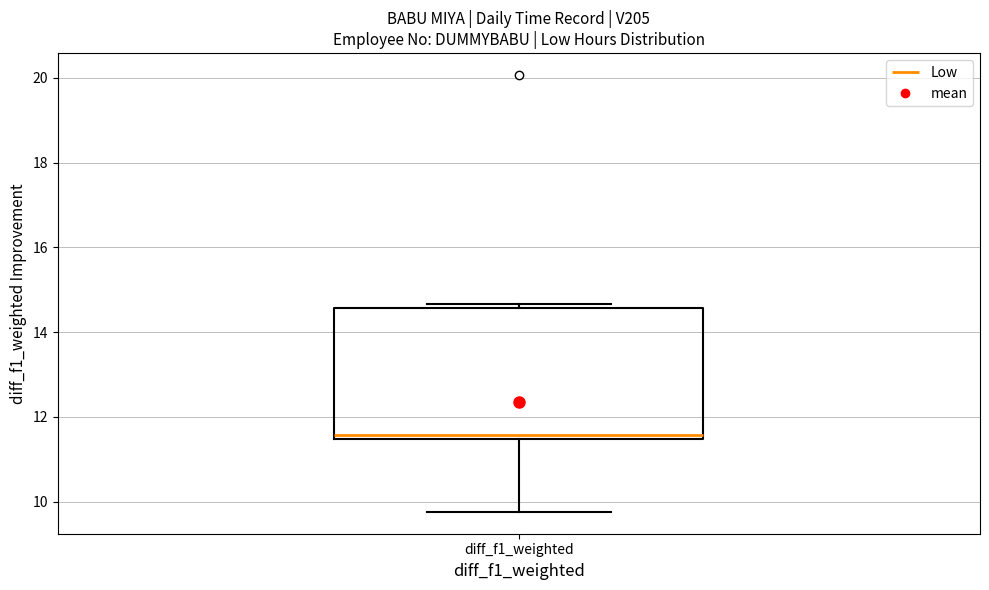

Read this box plot against the y-axis: the position of the median line, the range covered by the box, and the ends of both whiskers. The values are not printed on the chart, so give them approximately, as read against the axis.

median 11.6, box 11.4 to 14.6, whiskers 9.8 to 14.6 (just above the box's upper edge)